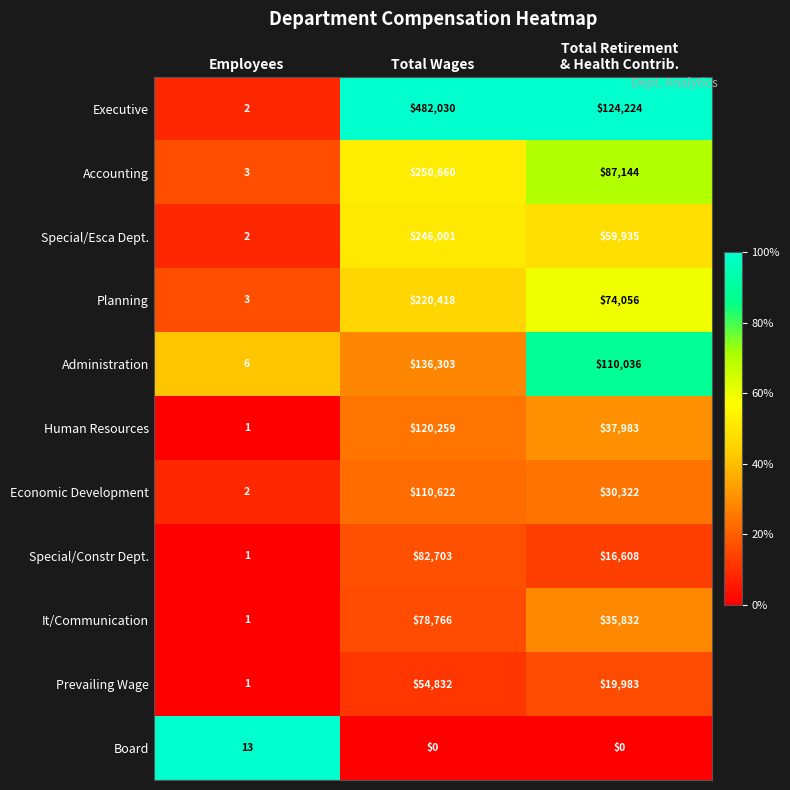

Rank the series by their maximum value, from lowest to highest.

Board, Prevailing Wage, It/Communication, Special/Constr Dept., Economic Development, Human Resources, Administration, Planning, Special/Esca Dept., Accounting, Executive